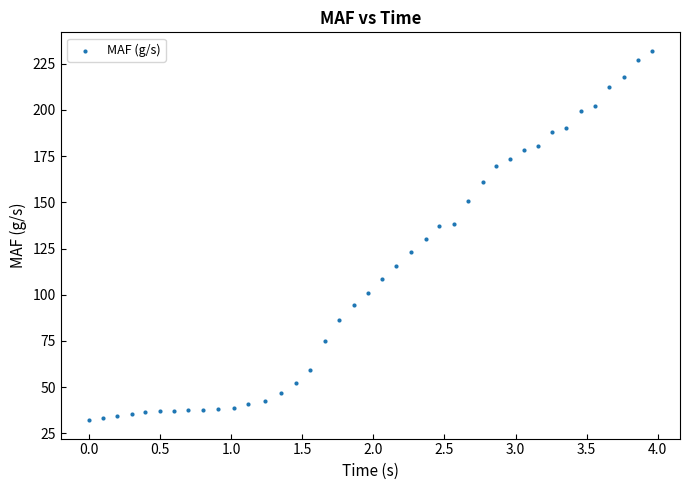

What is the range of X values (max minus min)?

4.0